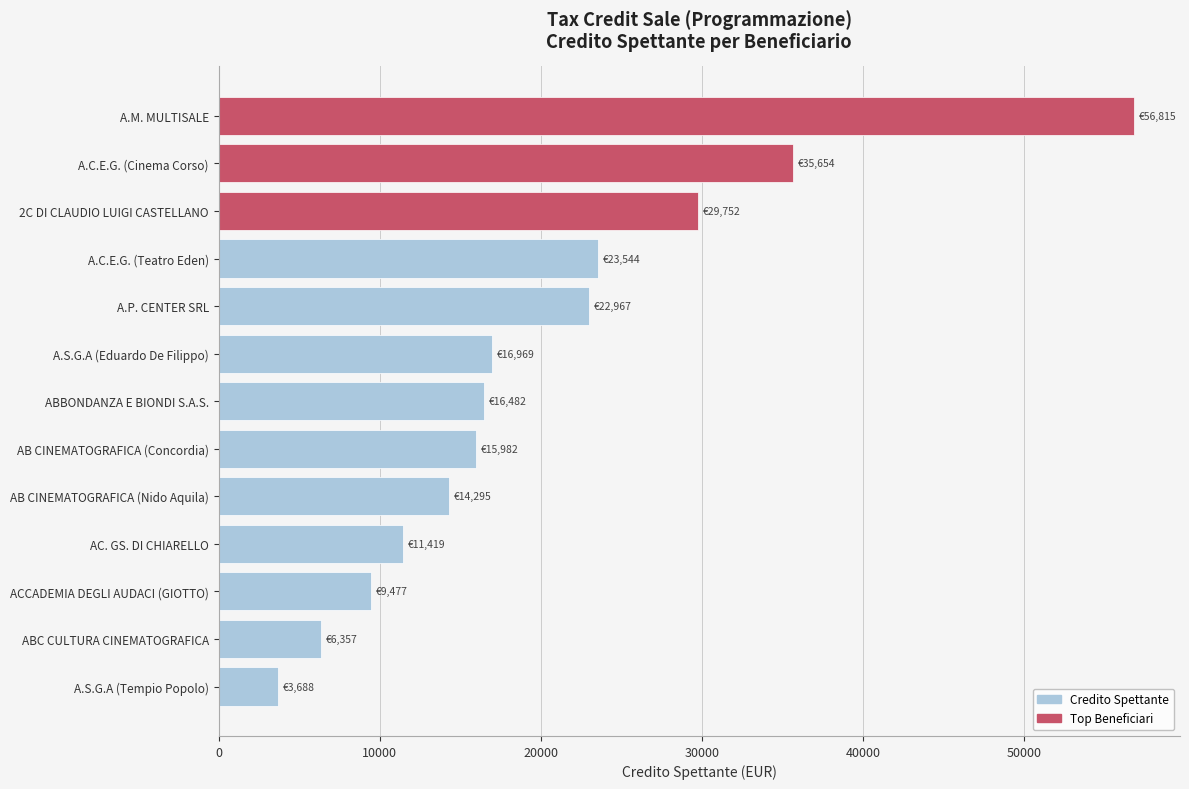

The chart shows a value of 6357.5 at ABC CULTURA CINEMATOGRAFICA. True or false?

True